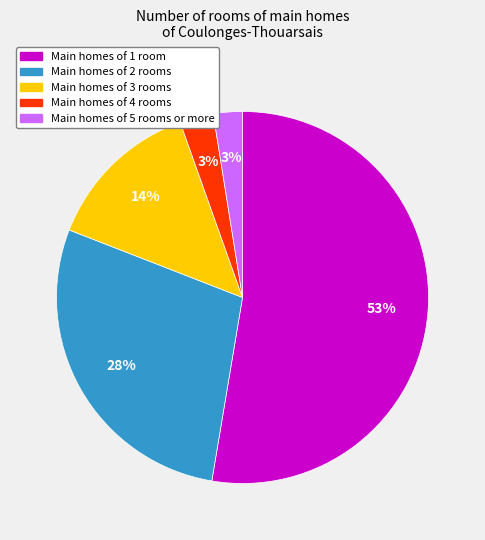

How many slices are in this pie chart?

5